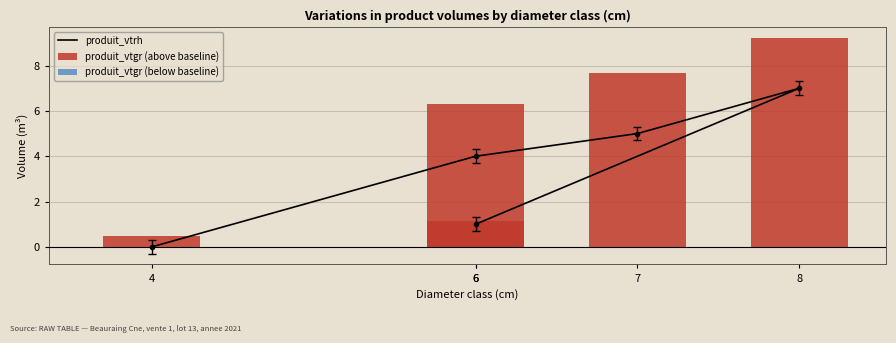

At which category does the chart reach its minimum across all series?

4